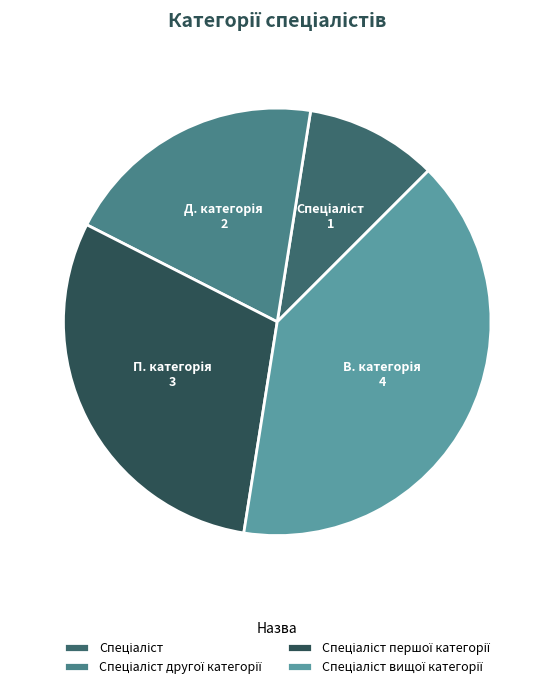

Which has a higher value, Спеціаліст першої категорії or Спеціаліст?

Спеціаліст першої категорії